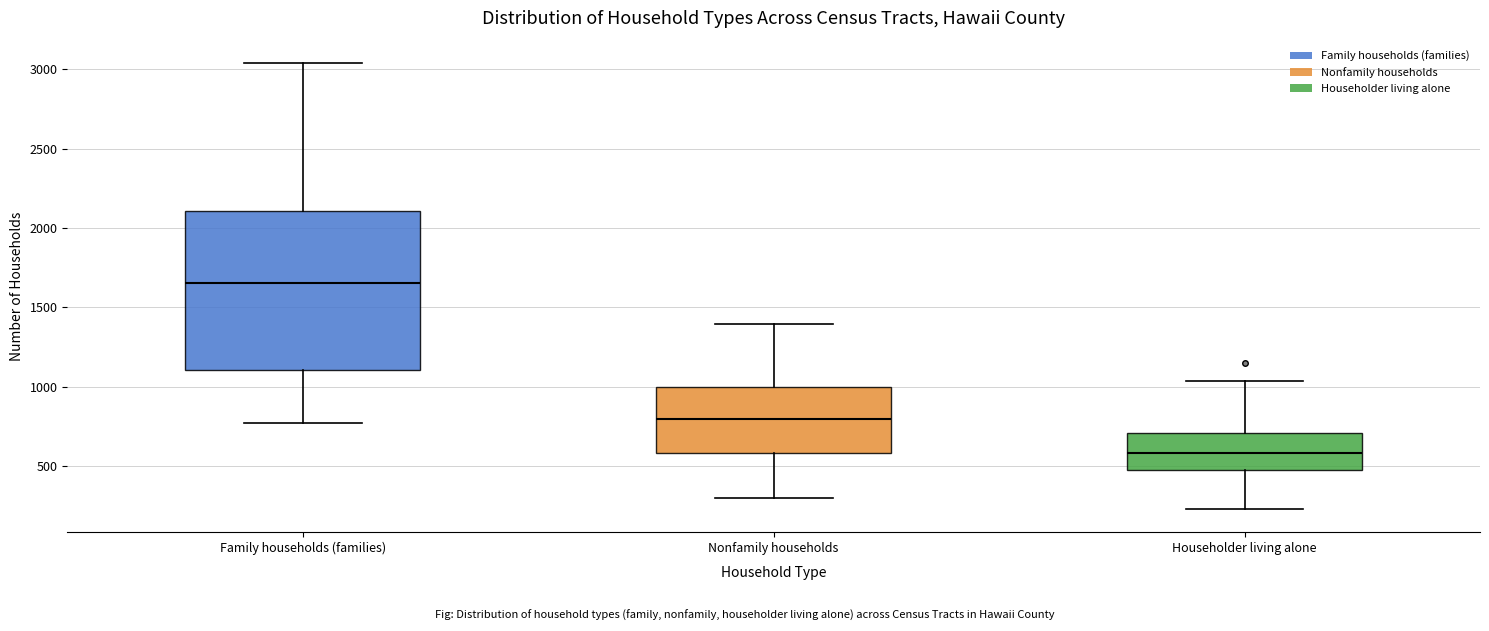

Reading left to right, read every box against the y-axis: the position of its median line, the range the box covers, and the ends of its whiskers. The values are not printed on the chart, so give them approximately, as read against the axis.

Family households (families): median 1650, box 1100 to 2100, whiskers 750 to 3050
Nonfamily households: median 800, box 600 to 1000, whiskers 300 to 1400
Householder living alone: median 600, box 500 to 700, whiskers 250 to 1050